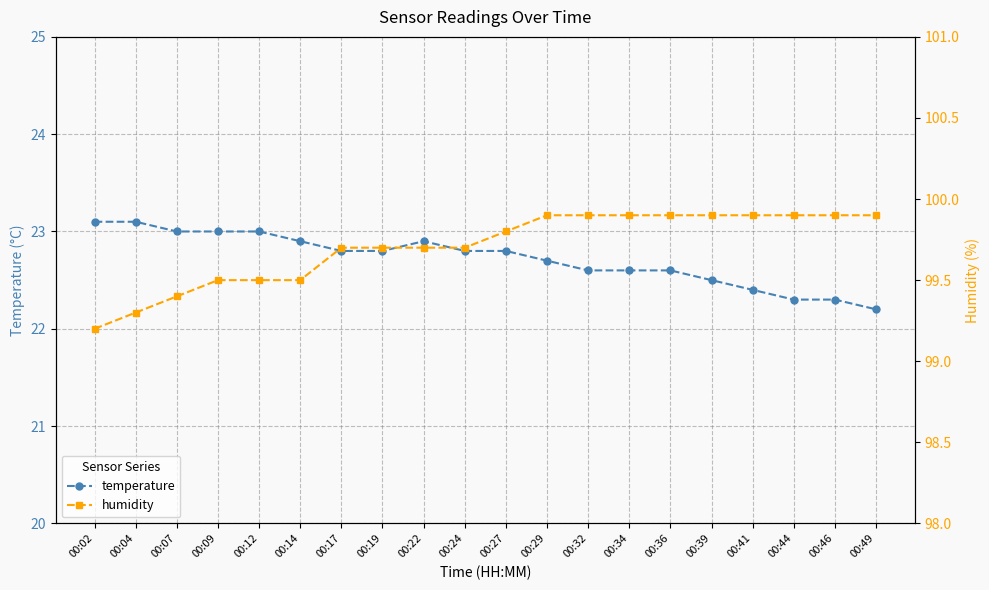

Which has a higher value, 00:17 or 00:49?

00:17